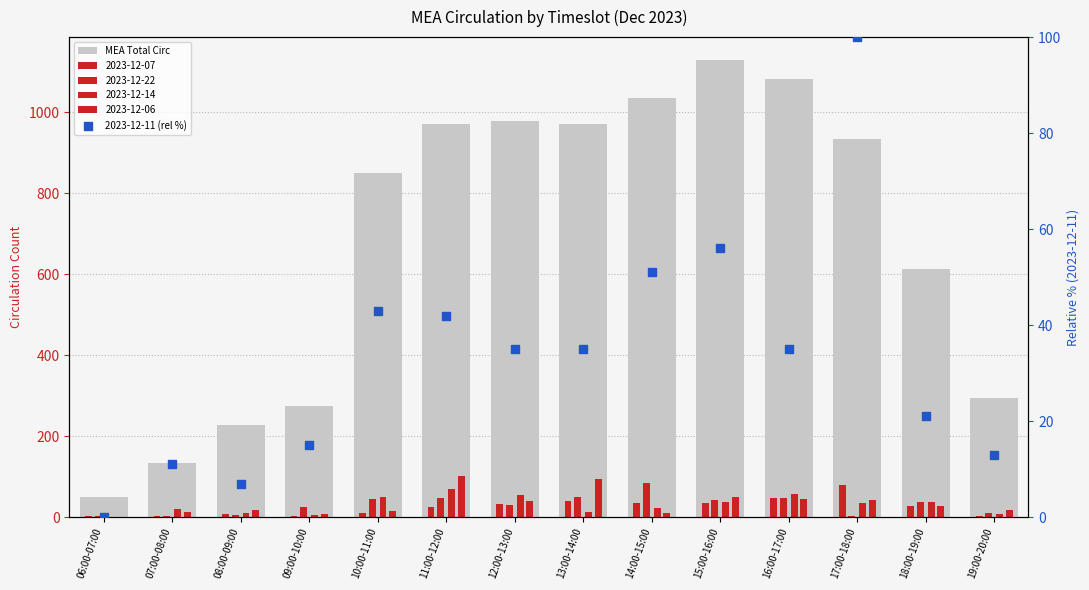

What is the total value across all series at 06:00-07:00?

49.0